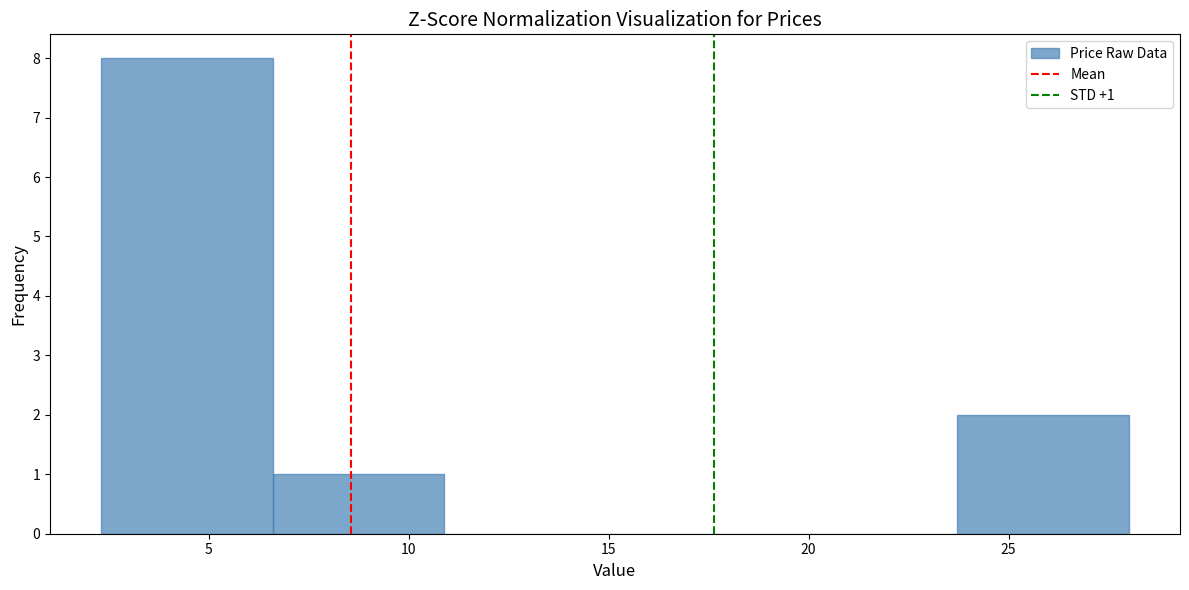

Which range on the x-axis has the tallest bar?

2.5 to 6.5